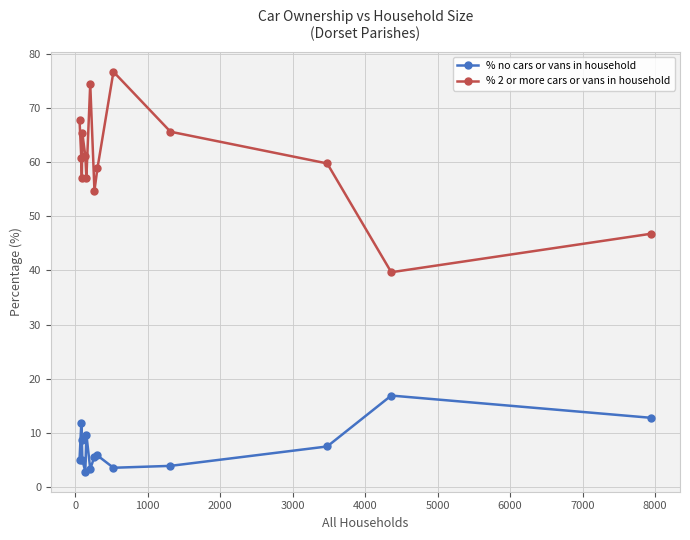

How many interior local valleys does the % no cars or vans in household series have?

3